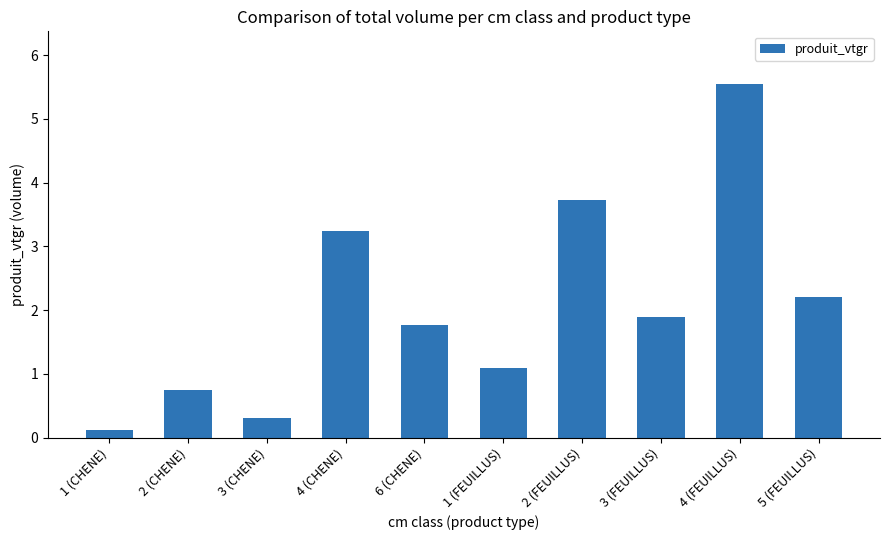

Which label corresponds to the largest value in the chart?

4 (FEUILLUS)